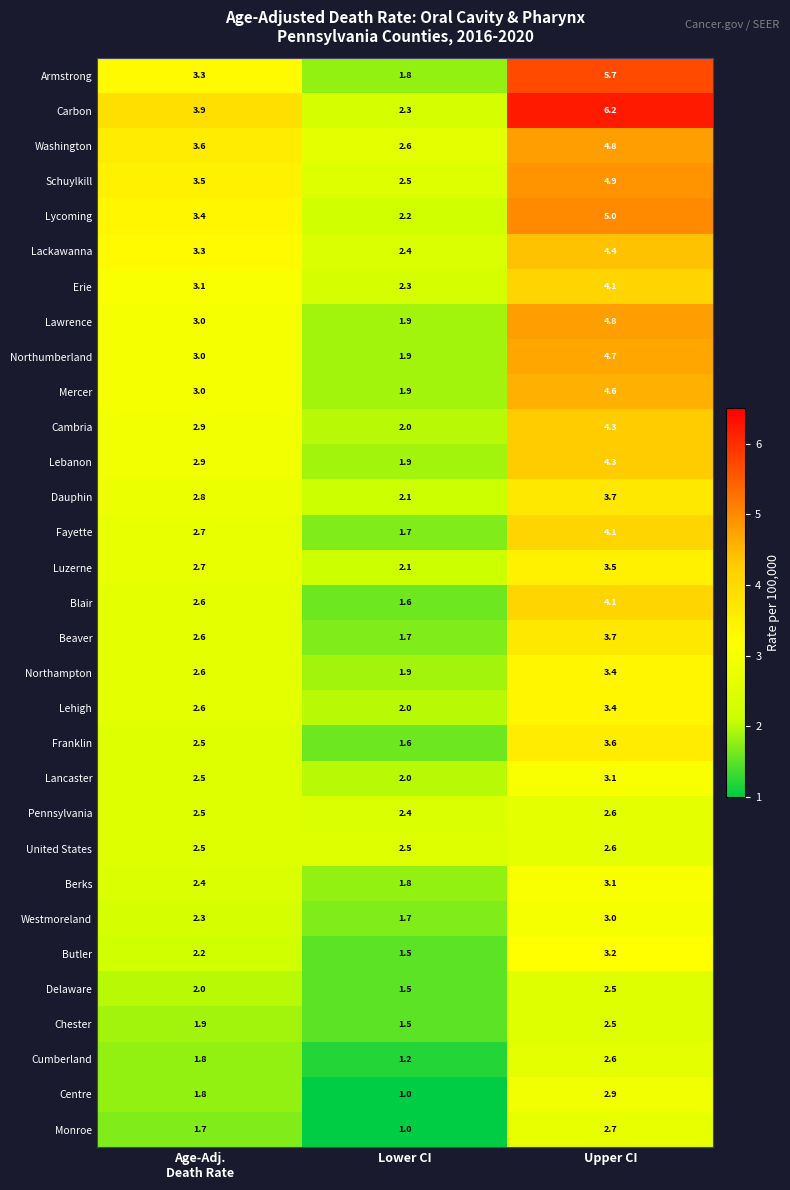

Which series has the largest total across all categories?

Carbon